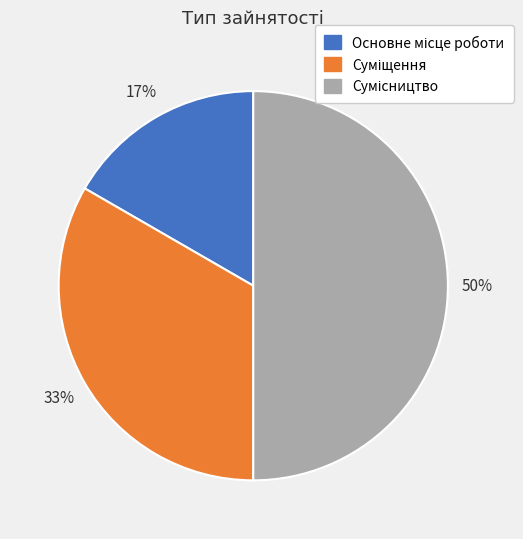

Count the number of slices in the pie.

3